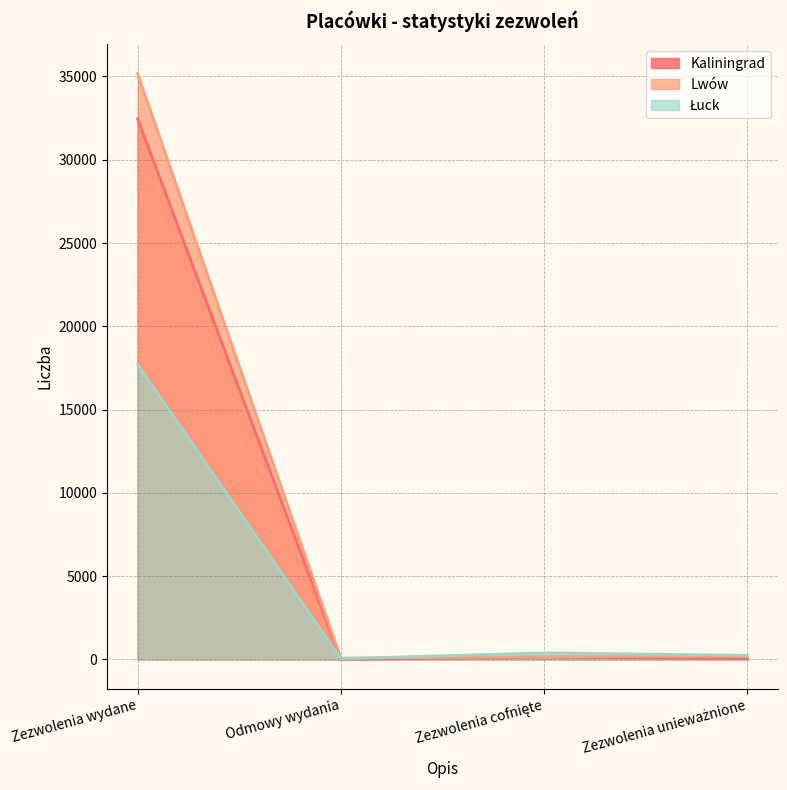

At which category does Kaliningrad reach its first local valley?

Odmowy wydania